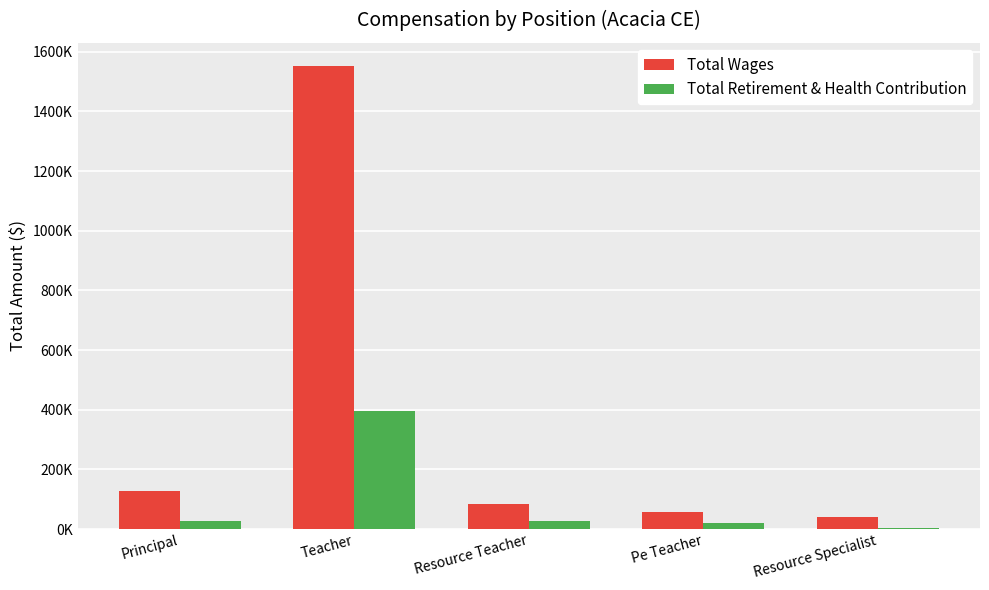

What are all the series names shown in the legend?

Total Wages, Total Retirement & Health Contribution